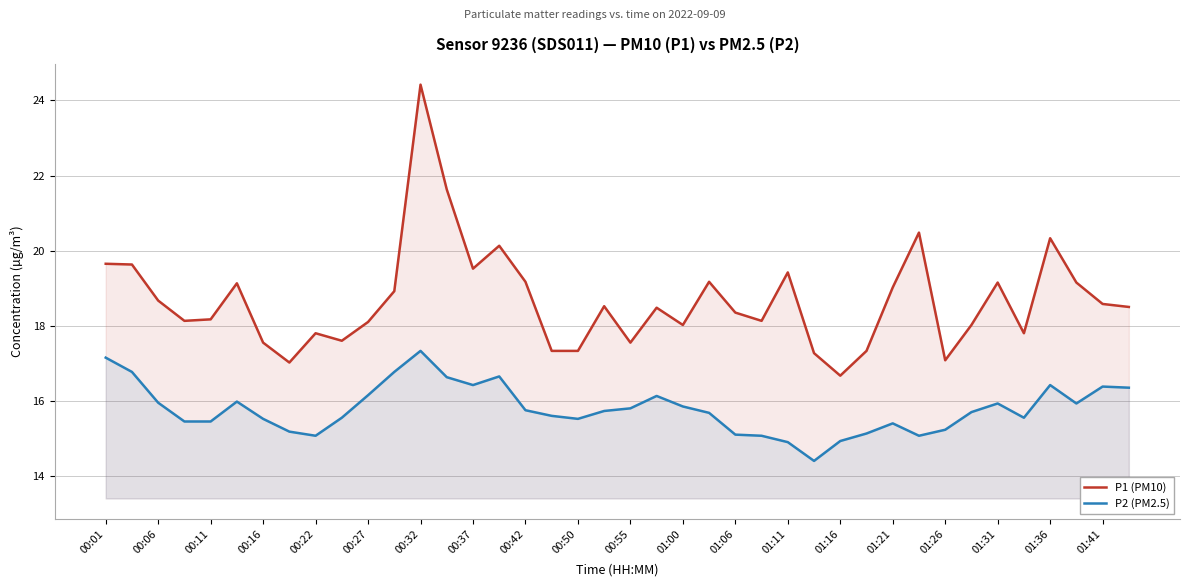

Which series changed the most between 00:55 and 01:31?

P1 (PM10)